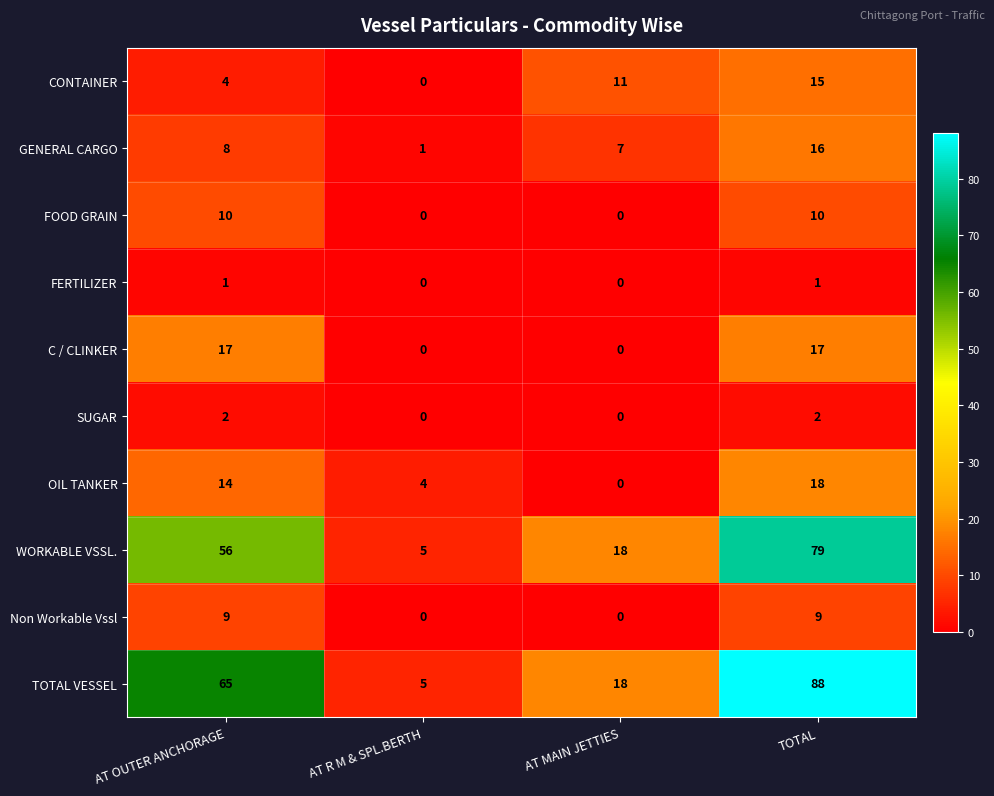

What is the sum of all CONTAINER values?

30